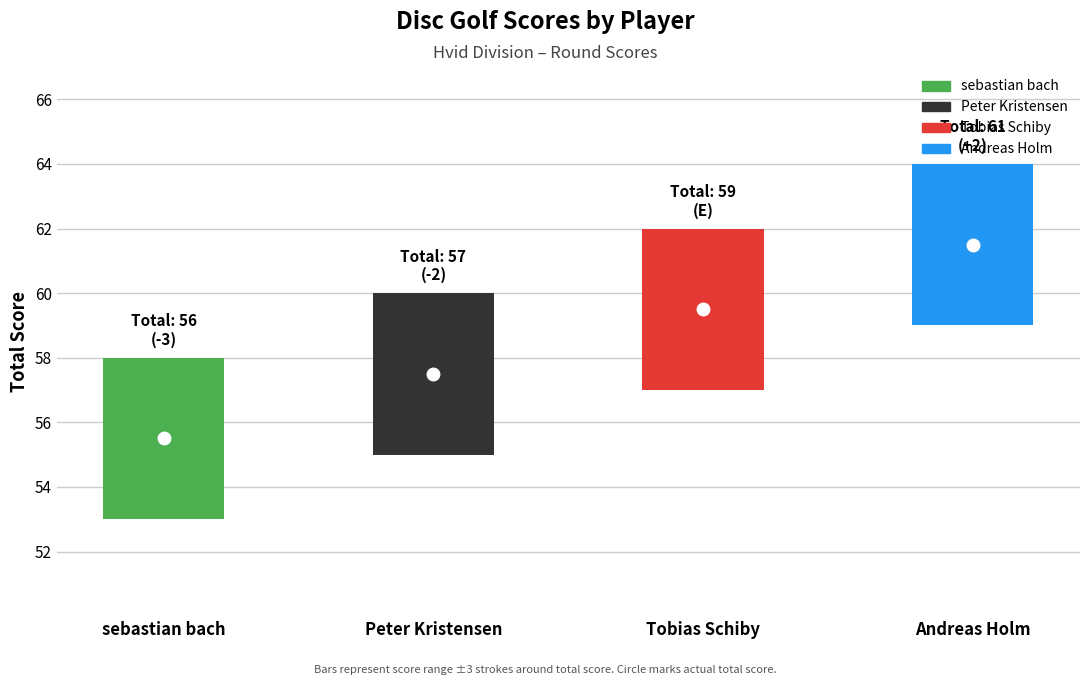

At which category is the sum across all series the highest?

Andreas Holm